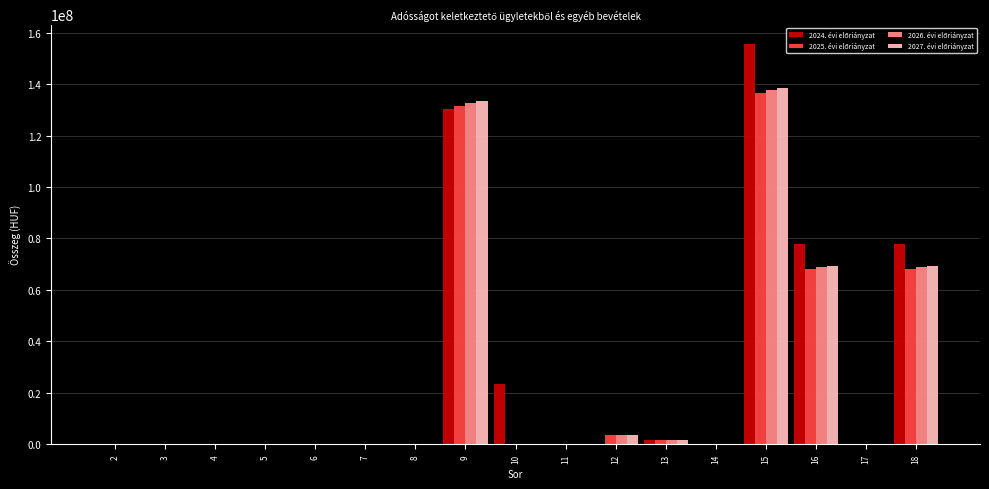

At which category is the sum across all series the highest?

15